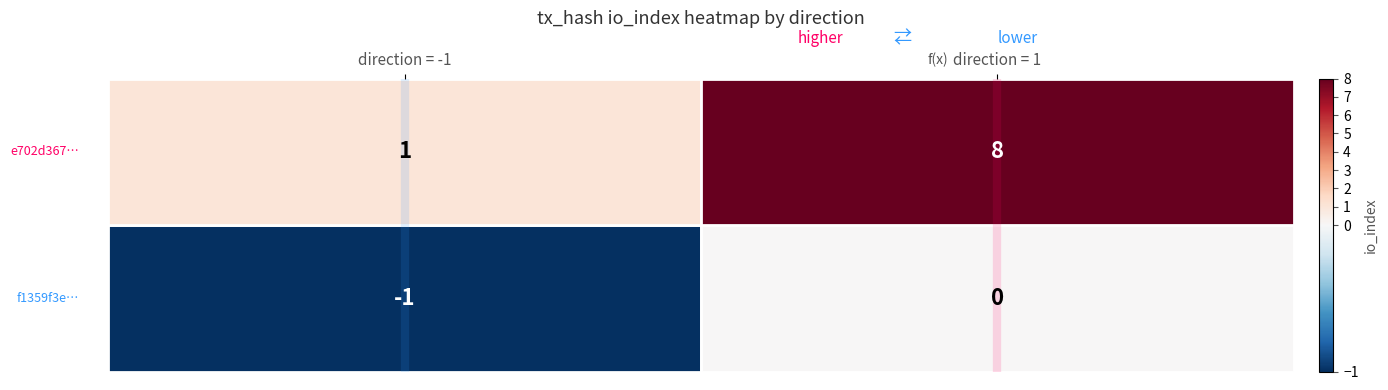

What is the greatest value displayed?

8